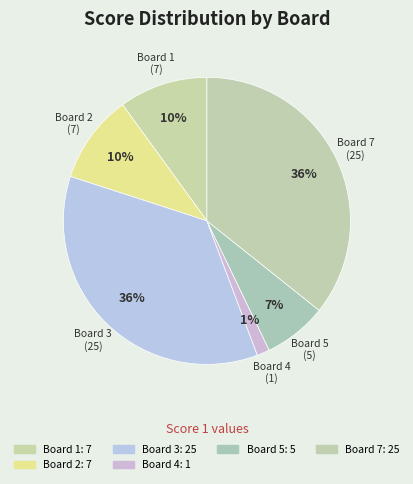

How many segments does this pie chart have?

6